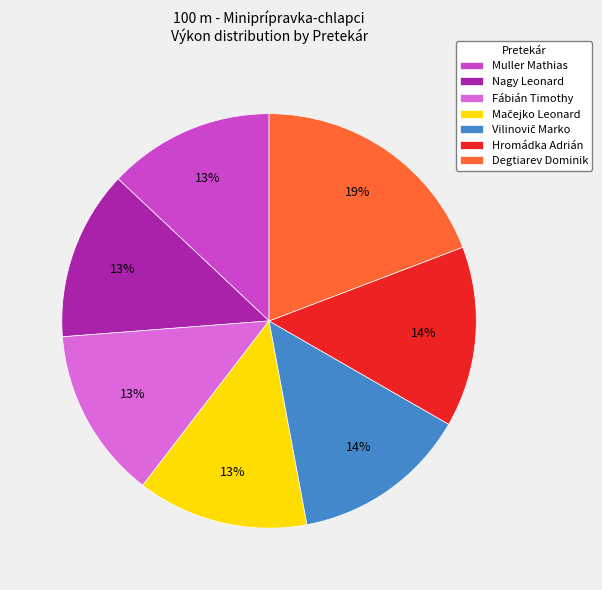

Count the number of slices in the pie.

7